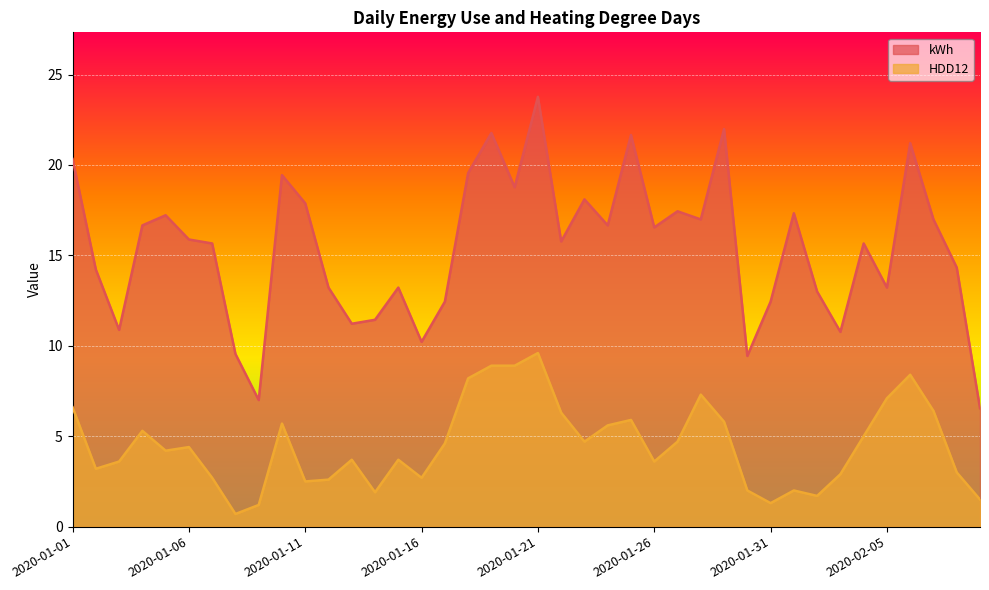

Rank the series by their average value, from lowest to highest.

HDD12, kWh